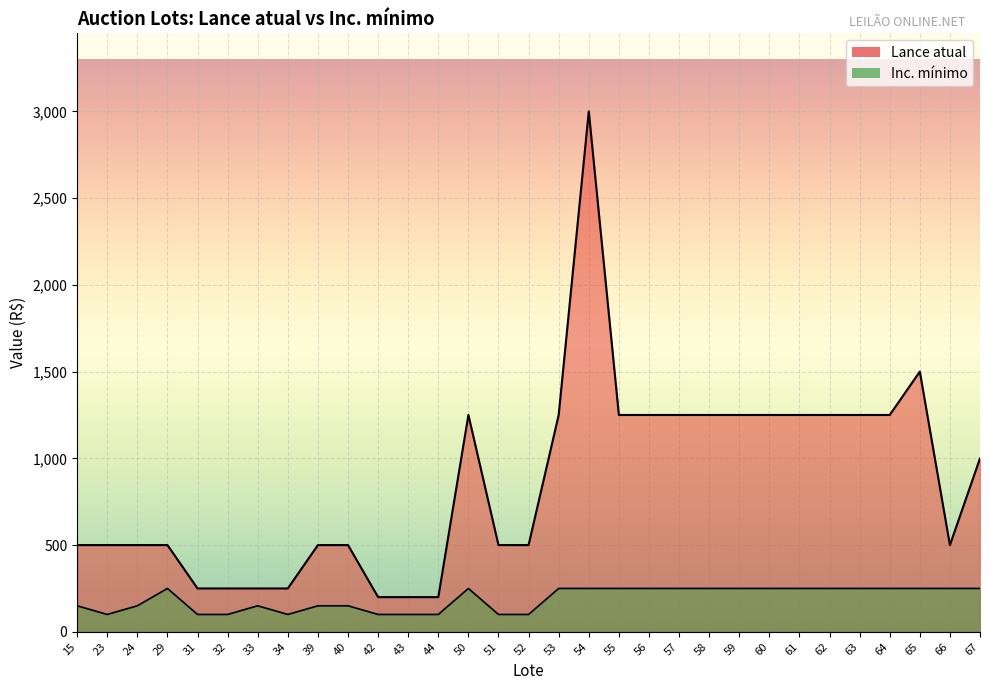

What is the difference between the second highest and minimum values in the Lance atual series?

1300